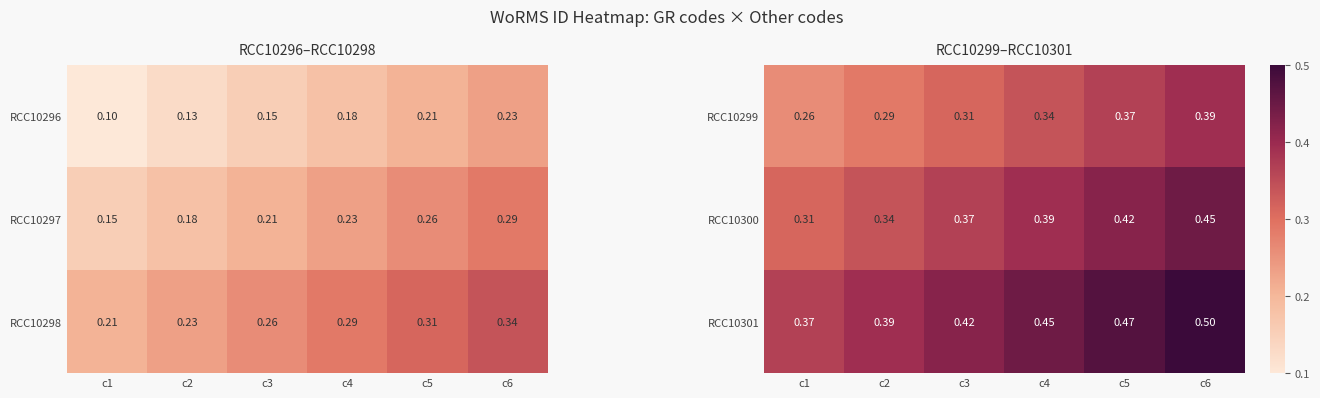

Count the RCC10299 values in the range 0 to 1.

6